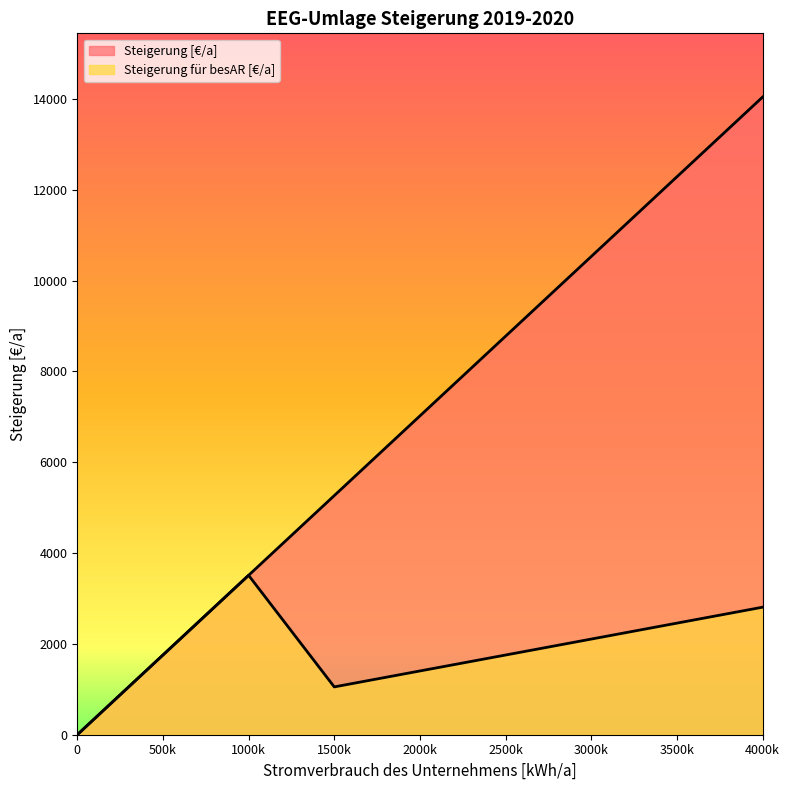

Does the chart display data point markers on the line(s)?

No